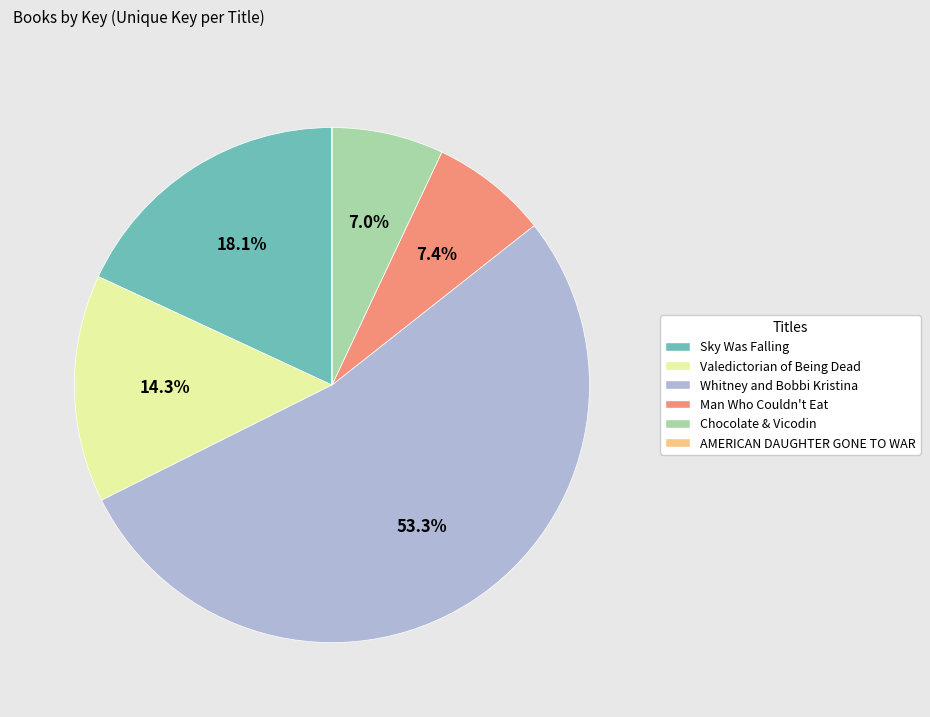

What is the largest slice in the pie chart?

Whitney and Bobbi Kristina